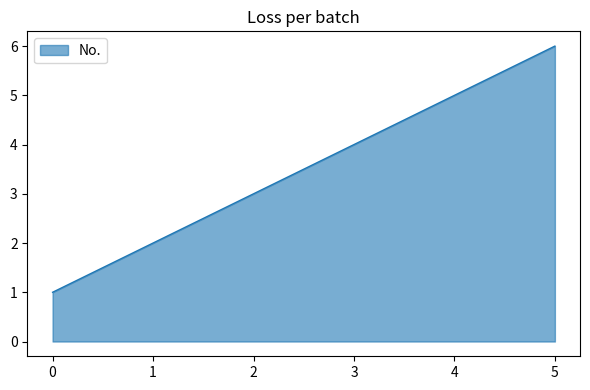

How many distinct data groups are displayed?

1